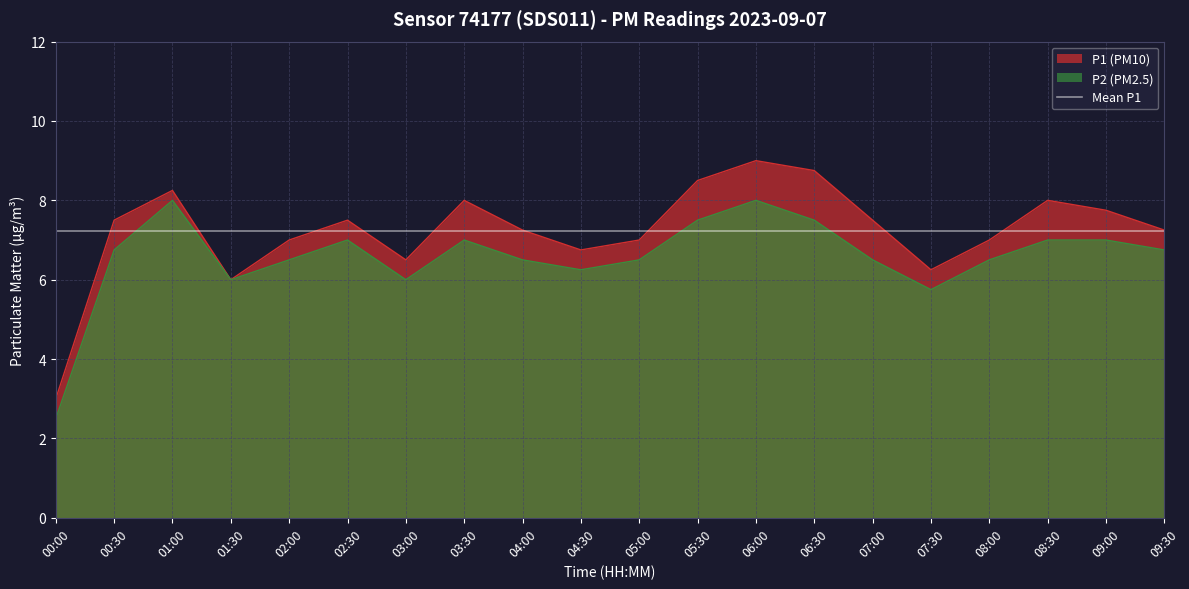

True or false: P1 and P2 cross at least once.

False